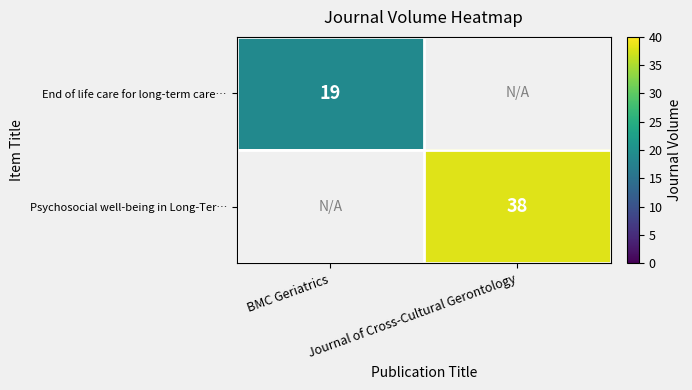

At how many categories does at least one series exceed 29?

1